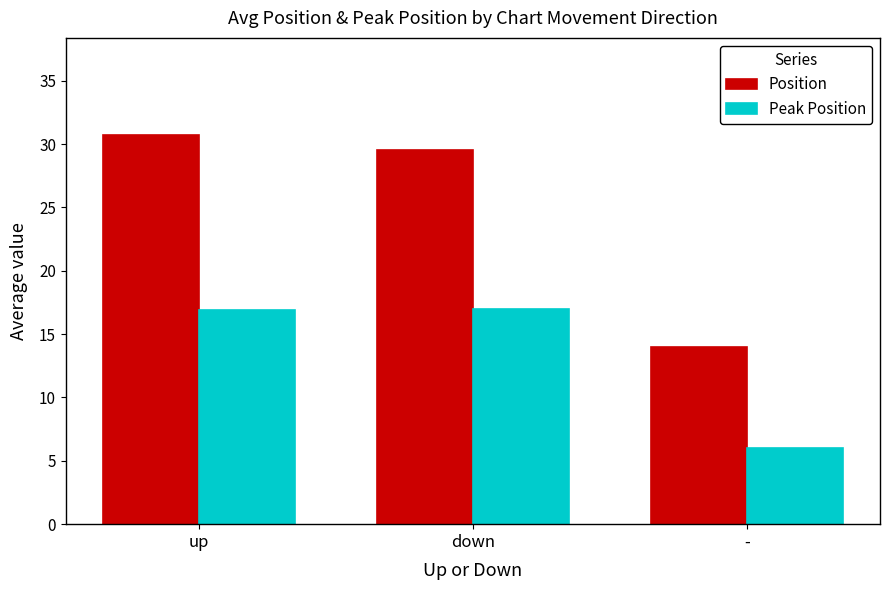

How many groups of bars are there?

3